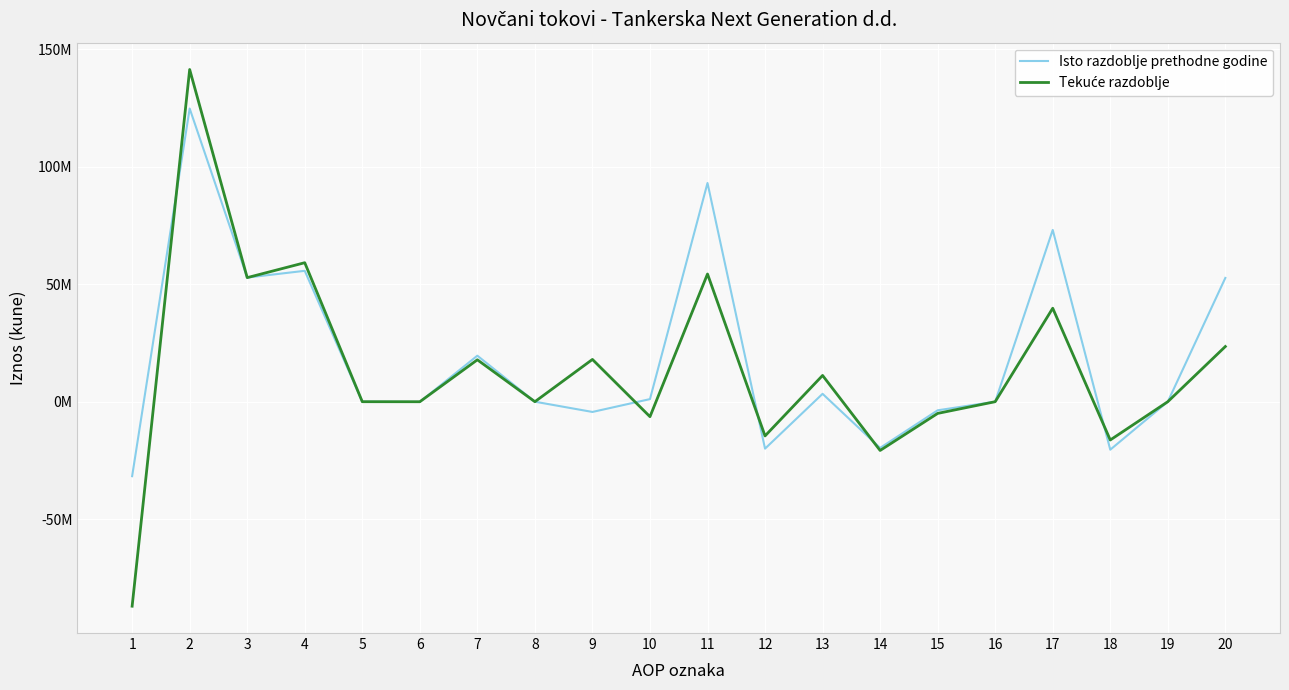

How many intersections are there between Tekuće razdoblje and Isto razdoblje prethodne godine?

8